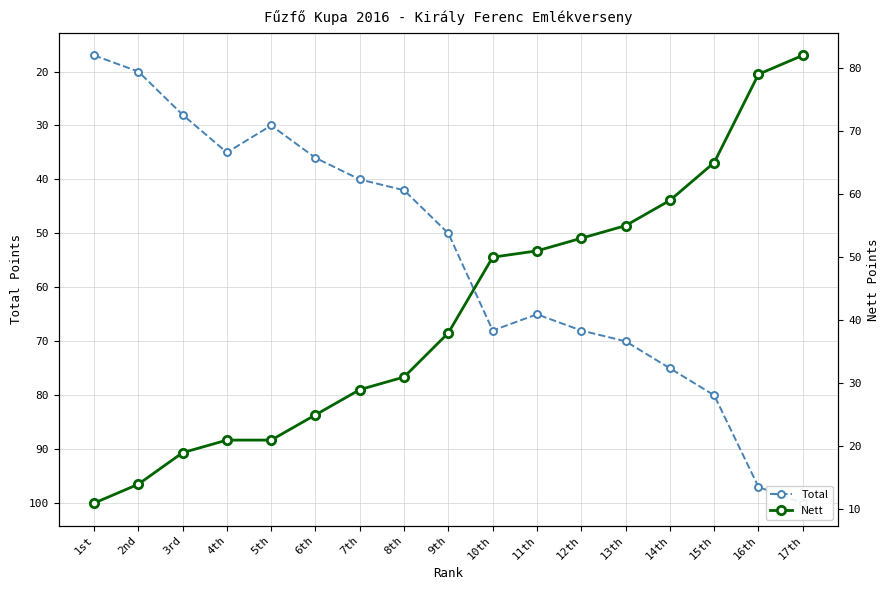

What is the label of the 3rd point from the left?

3rd